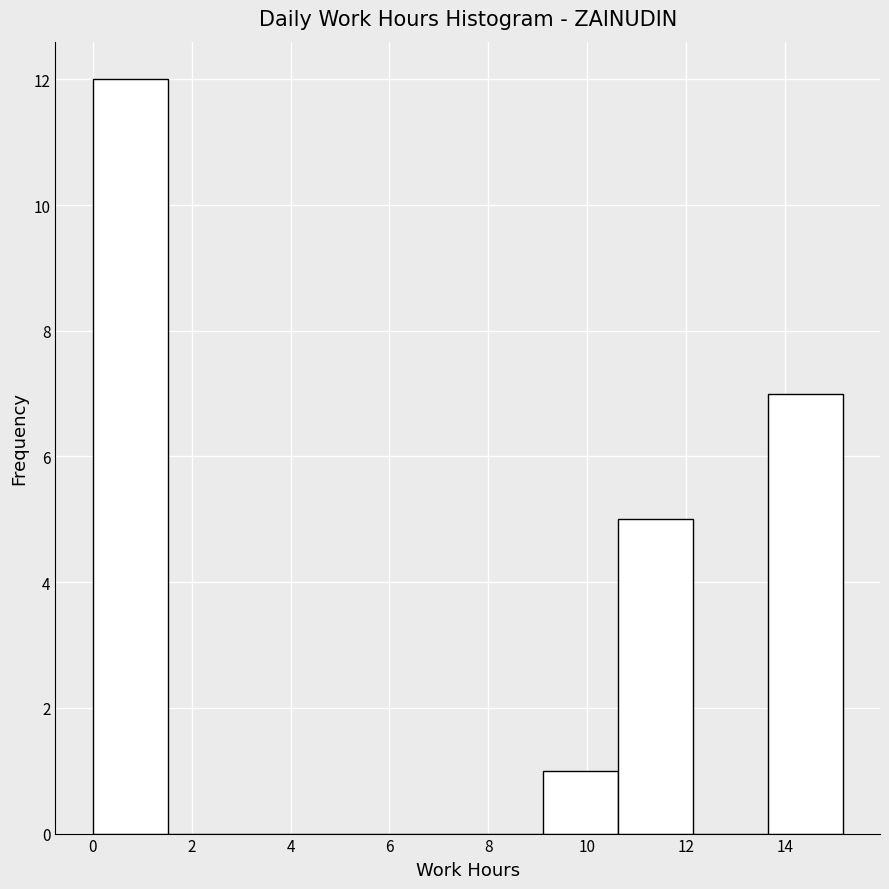

How tall is the bar that spans 13.6 to 15.2 on the x-axis? Neither the bar edges nor the heights are printed on the chart, so give them approximately, as read against the axes.

7